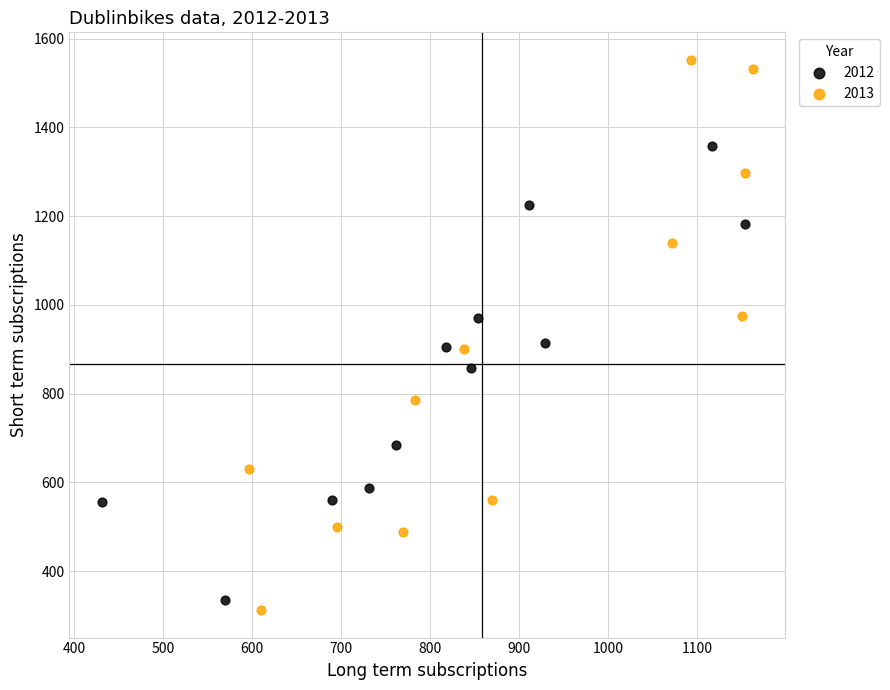

Which series has the largest Y range (max minus min)?

2013